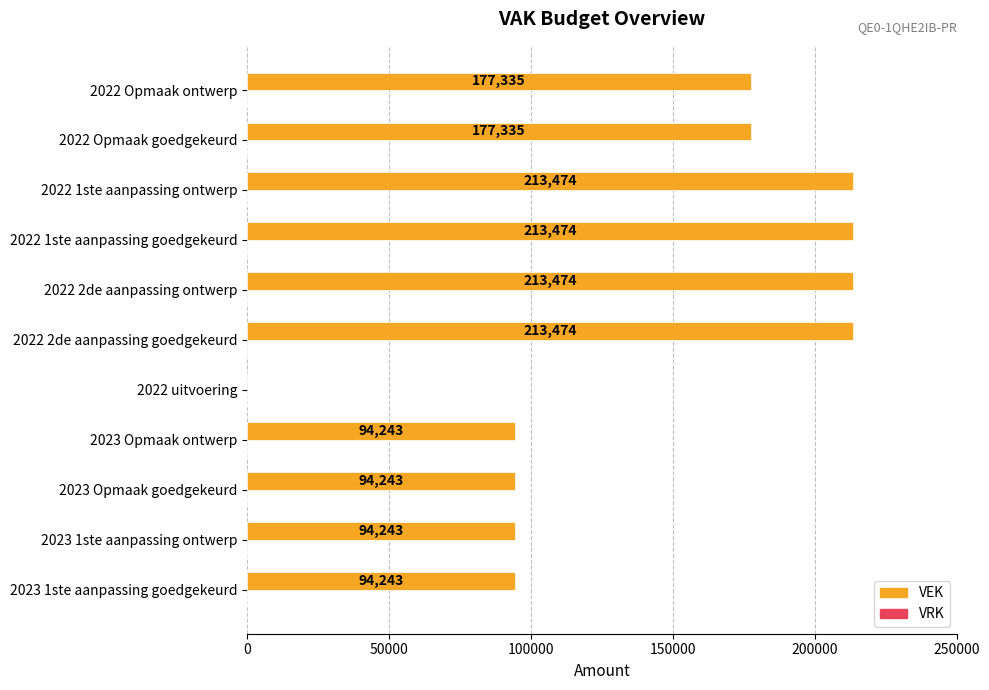

What is the change in value from 2023 Opmaak goedgekeurd to 2022 uitvoering?

-94243